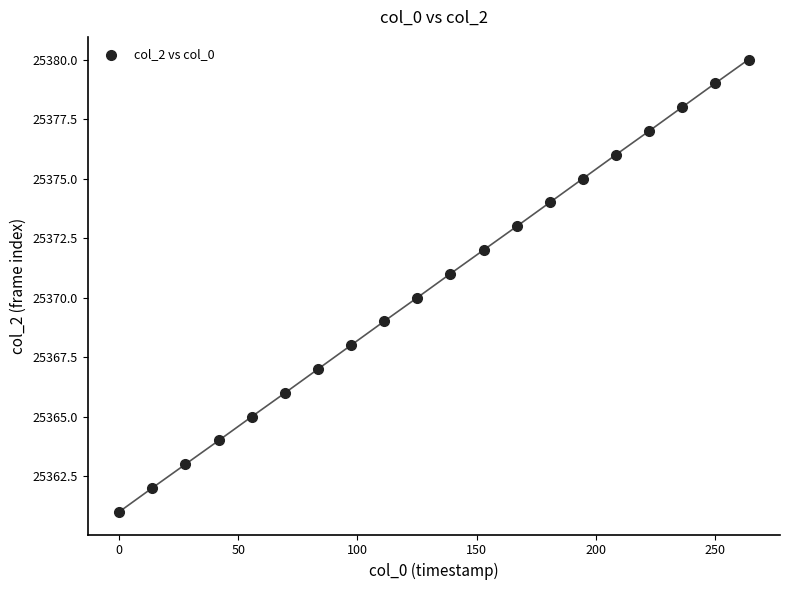

How many points are shown in the scatter plot?

20